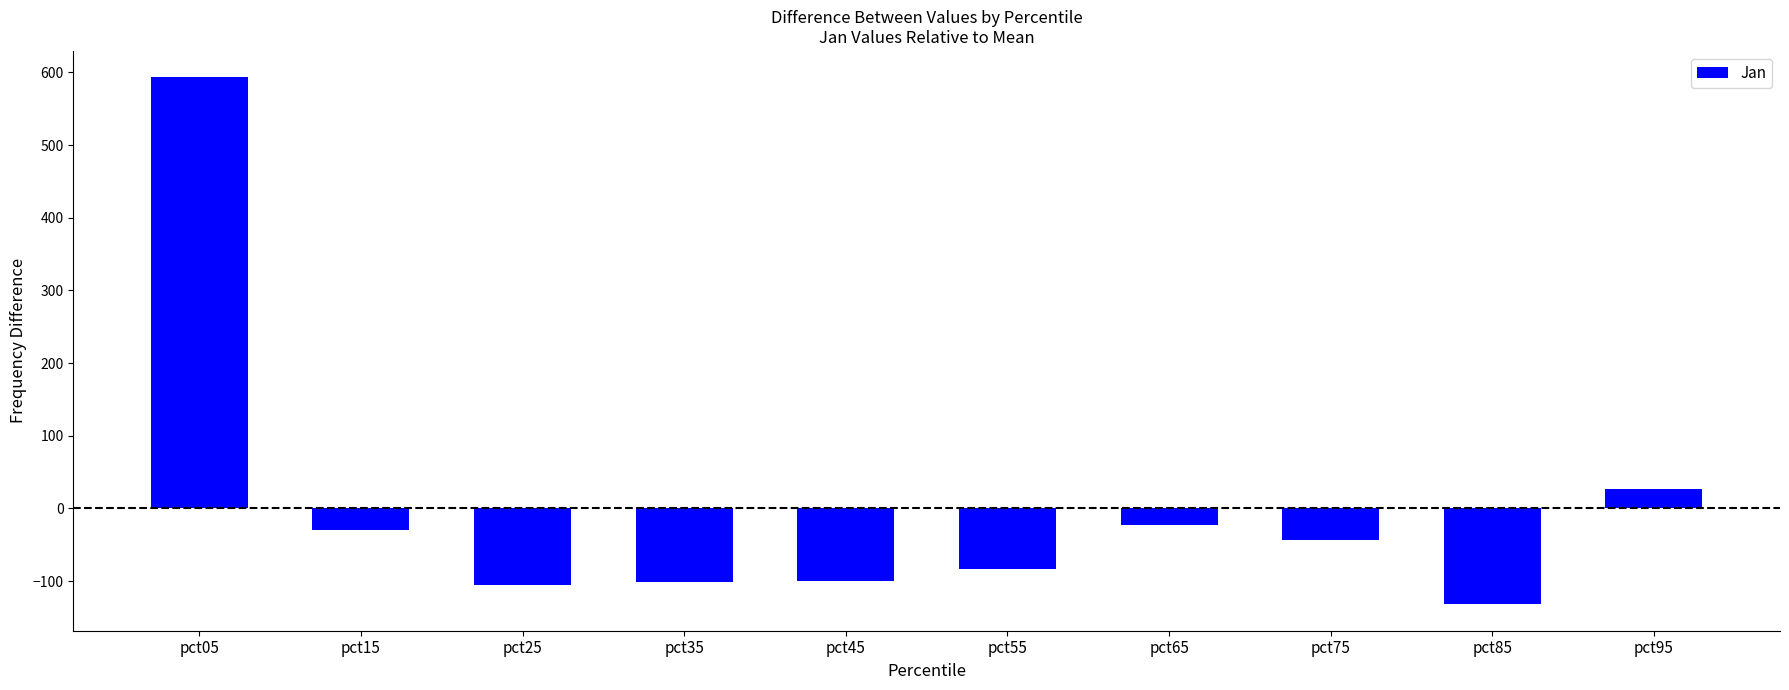

How many bars are there in total?

10